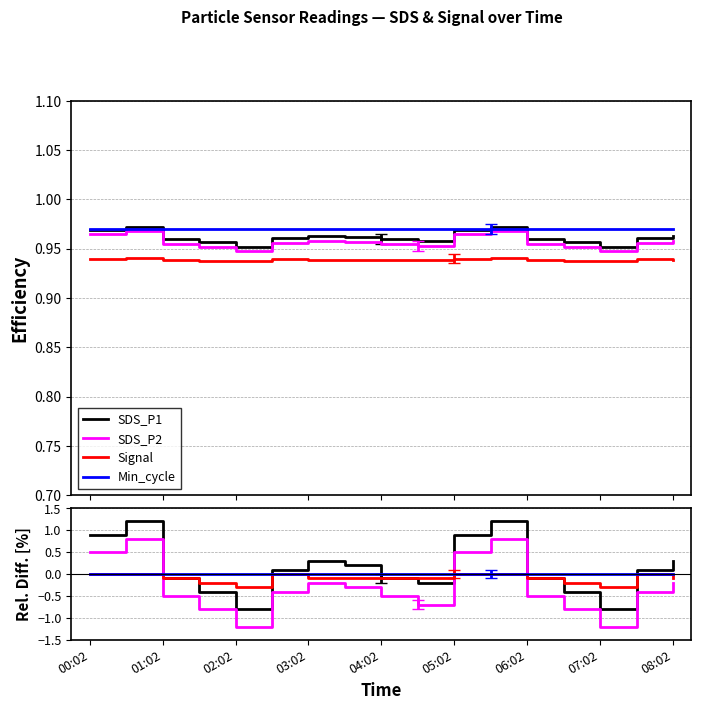

Count the number of categories in the chart.

17